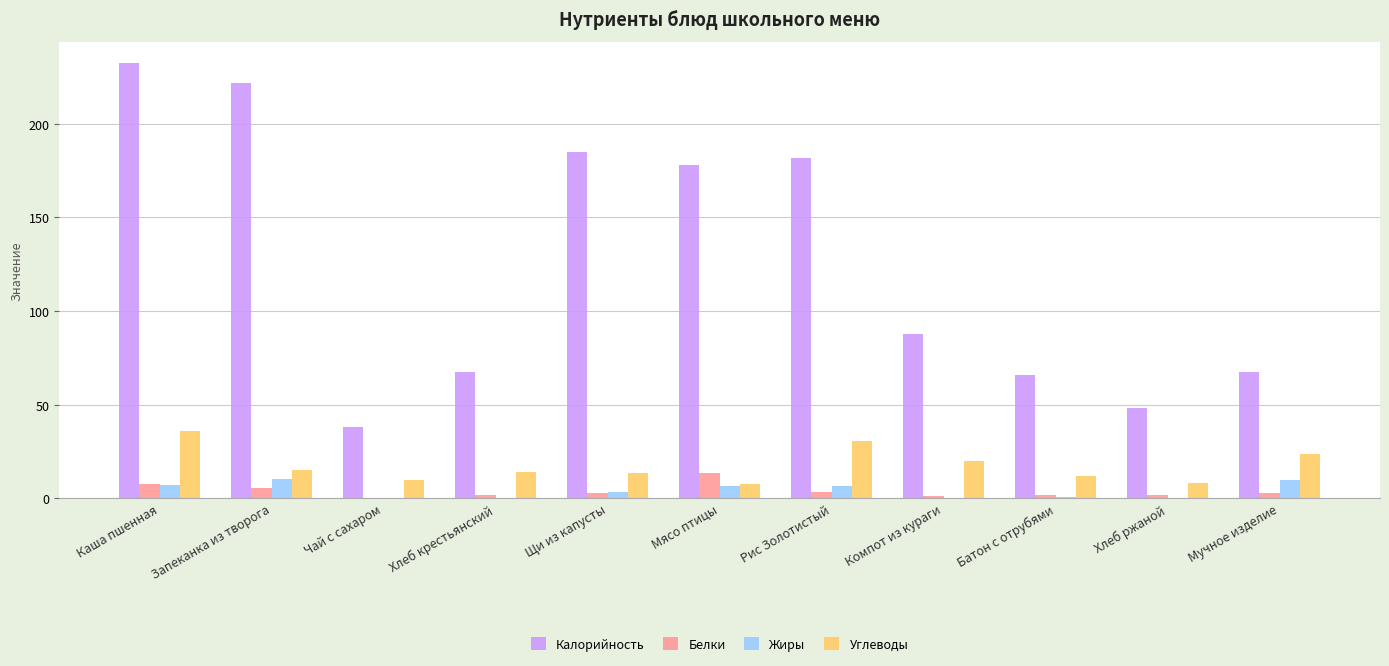

Is it true that Калорийность equals 87.6 at Компот из кураги?

True